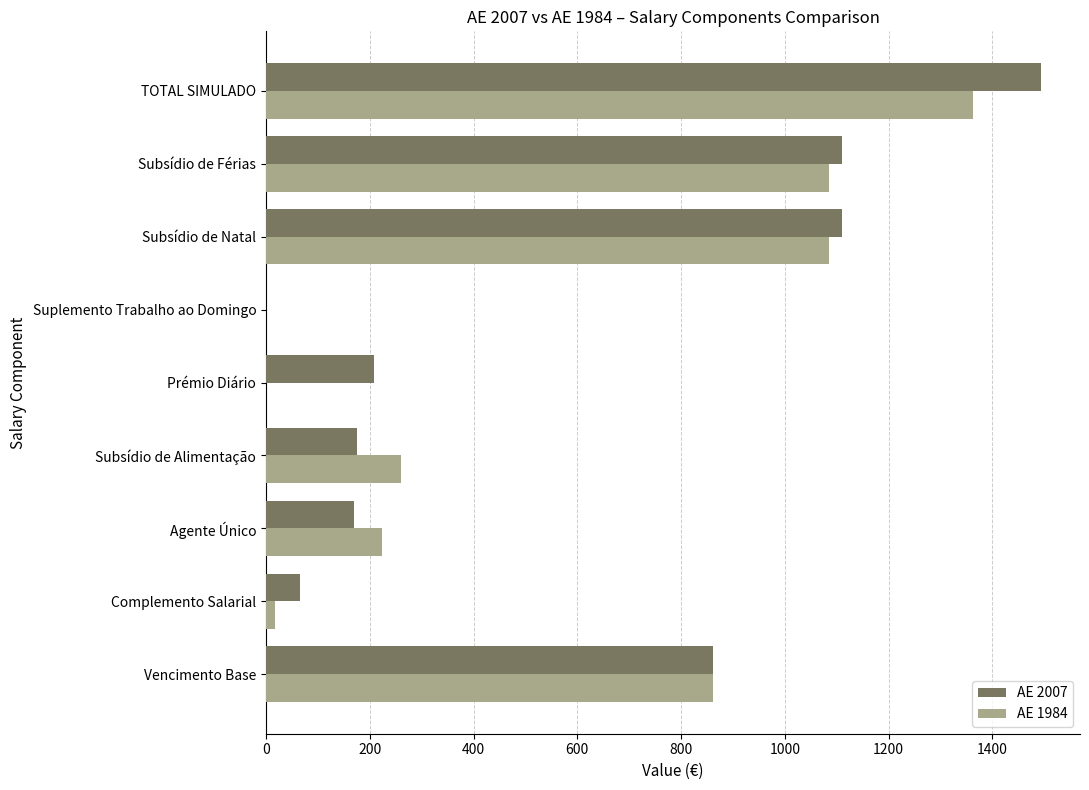

What is the highest value of the AE 2007 series?

1494.0